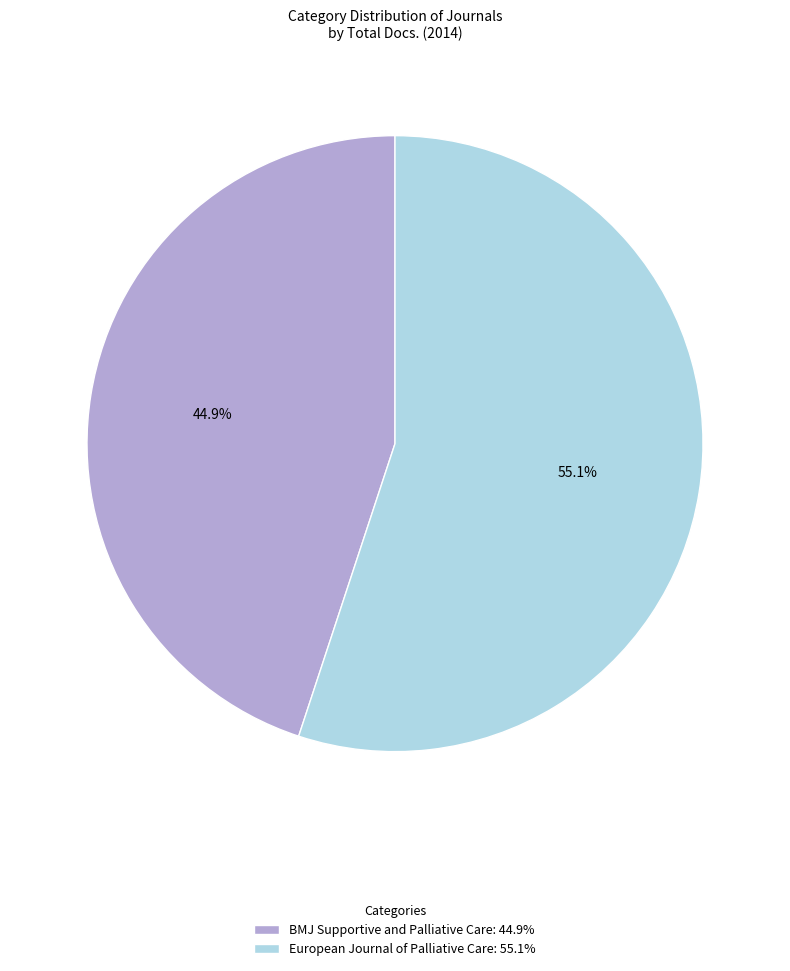

What is the majority slice?

European Journal of Palliative Care